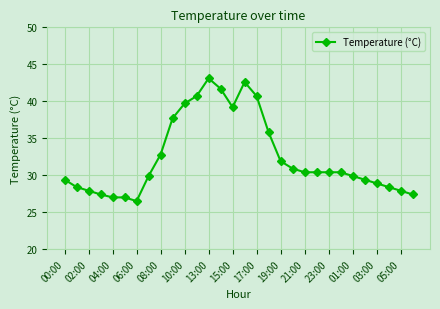

What is the average value?

32.5